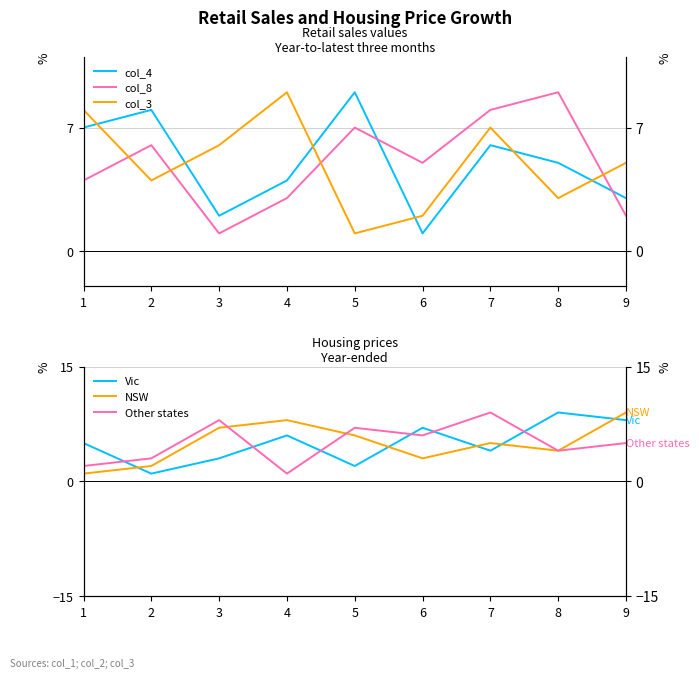

Where is the first local maximum for col_7?

3